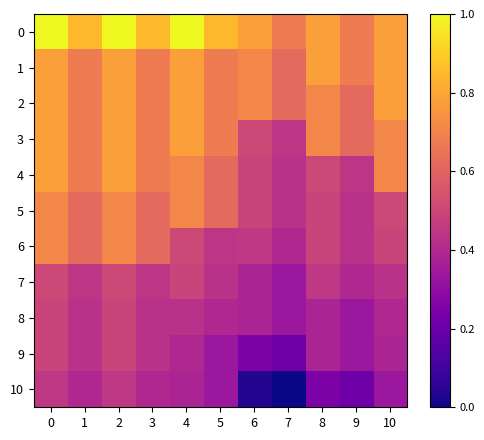

Rank the series by their maximum value, from highest to lowest.

0, 1, 2, 3, 4, 5, 6, 7, 8, 9, 10